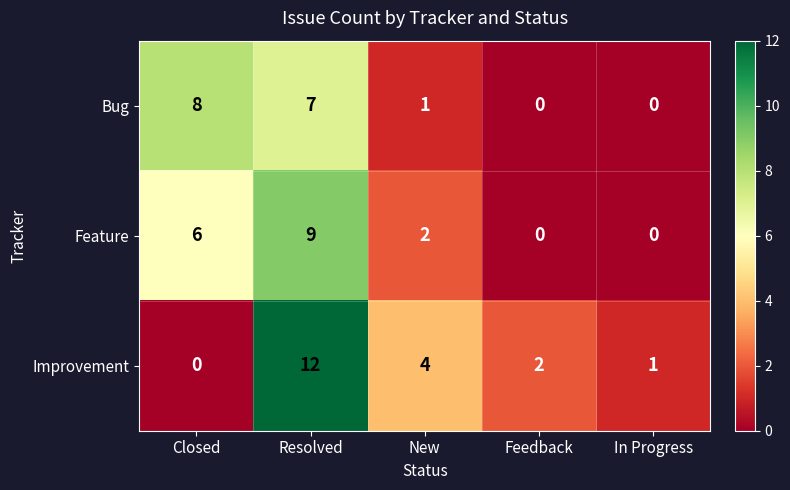

List the series in order of their peak value, highest first.

Improvement, Feature, Bug